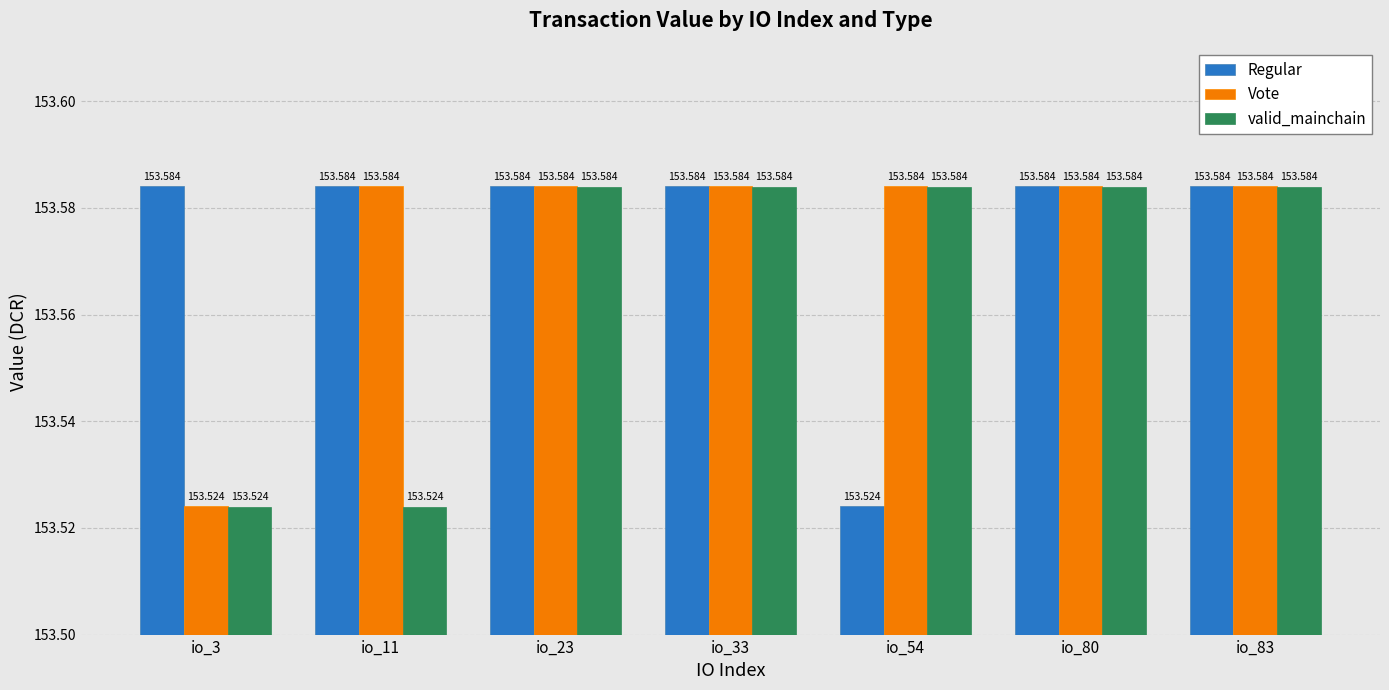

What is the sum of all Vote values?

1075.0